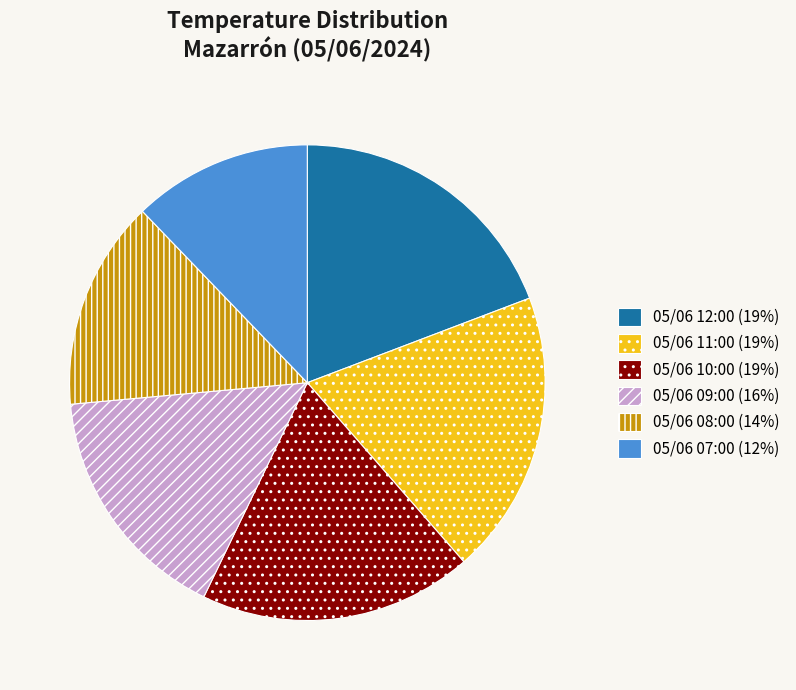

How many slices are in this pie chart?

6